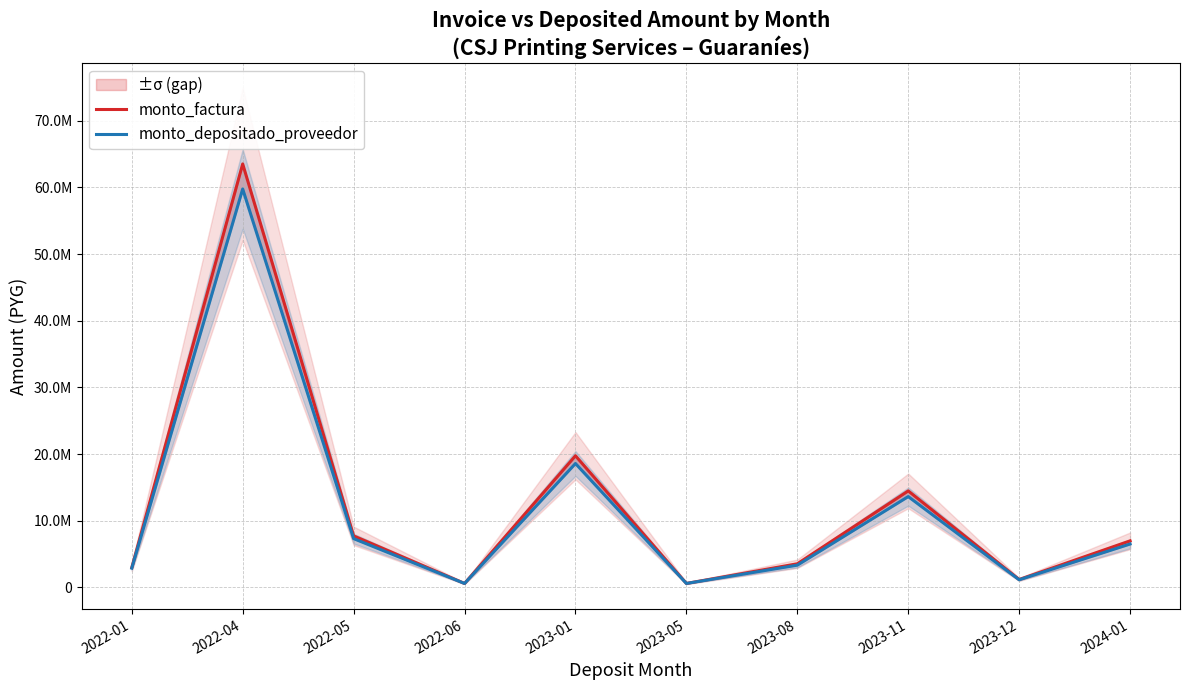

Is it true that monto_depositado_proveedor equals 28191057 at 2023-01?

False